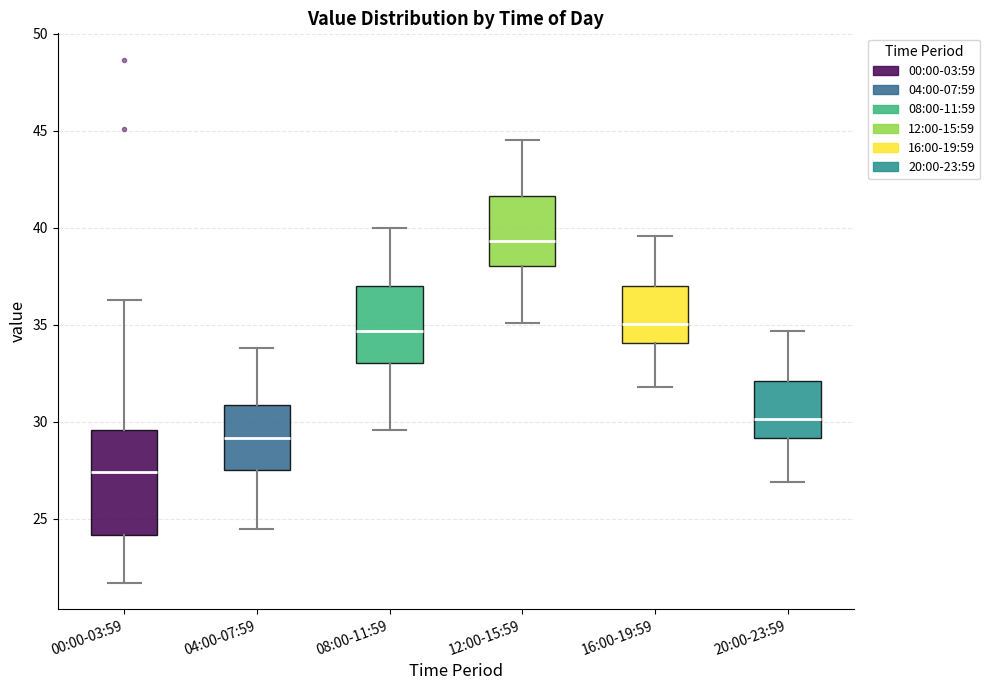

Which box has the lowest median line?

00:00-03:59